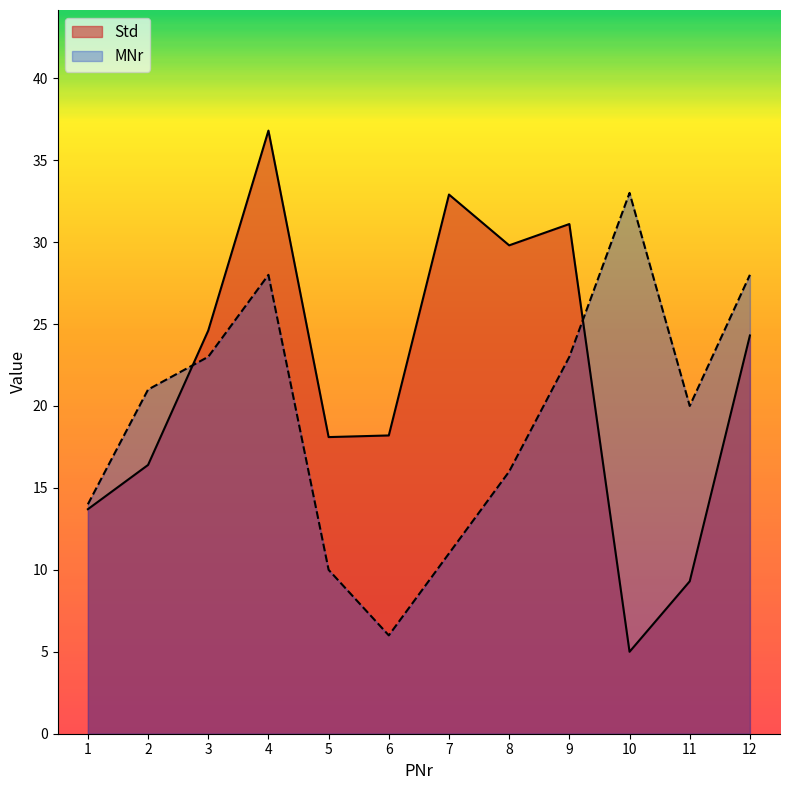

What is the sum of the MNr values at 2 and 1?

35.0